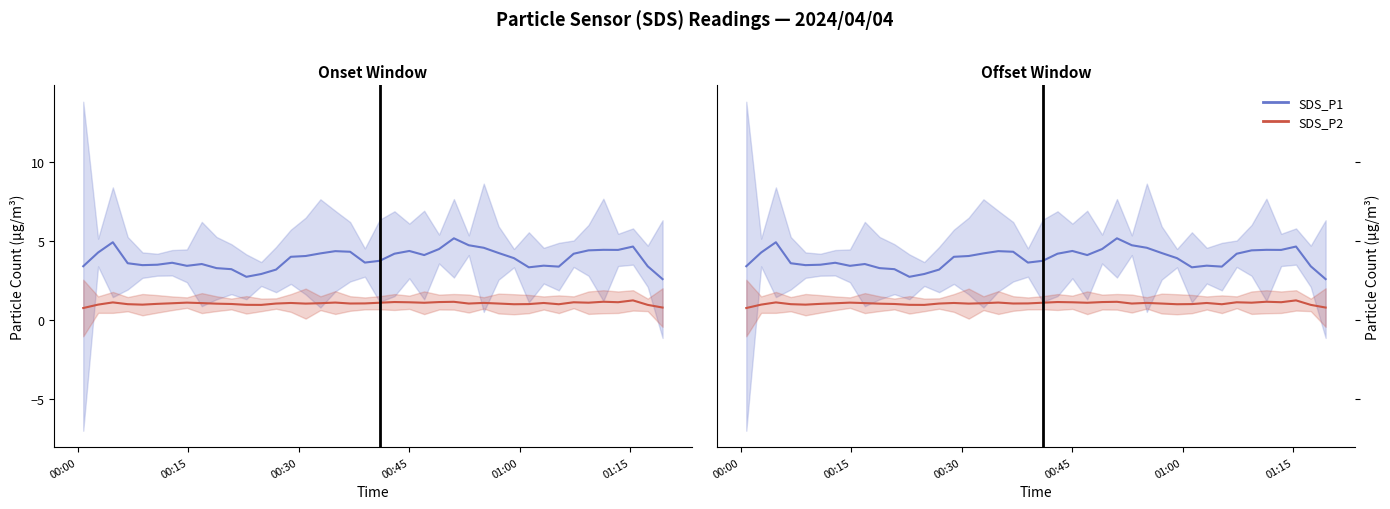

What is the greatest value displayed?

5.2